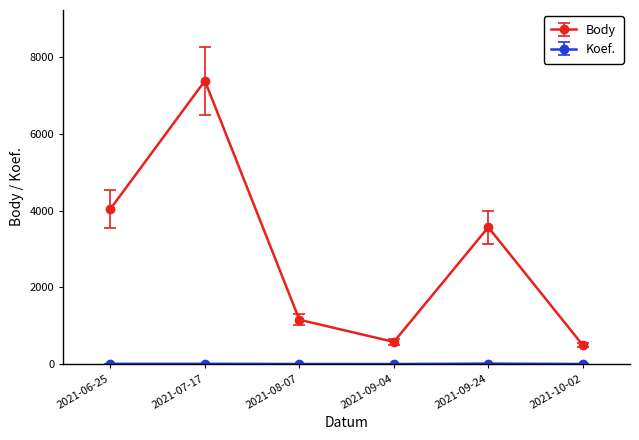

What is the difference between the maximum and minimum values in the Body series?

6893